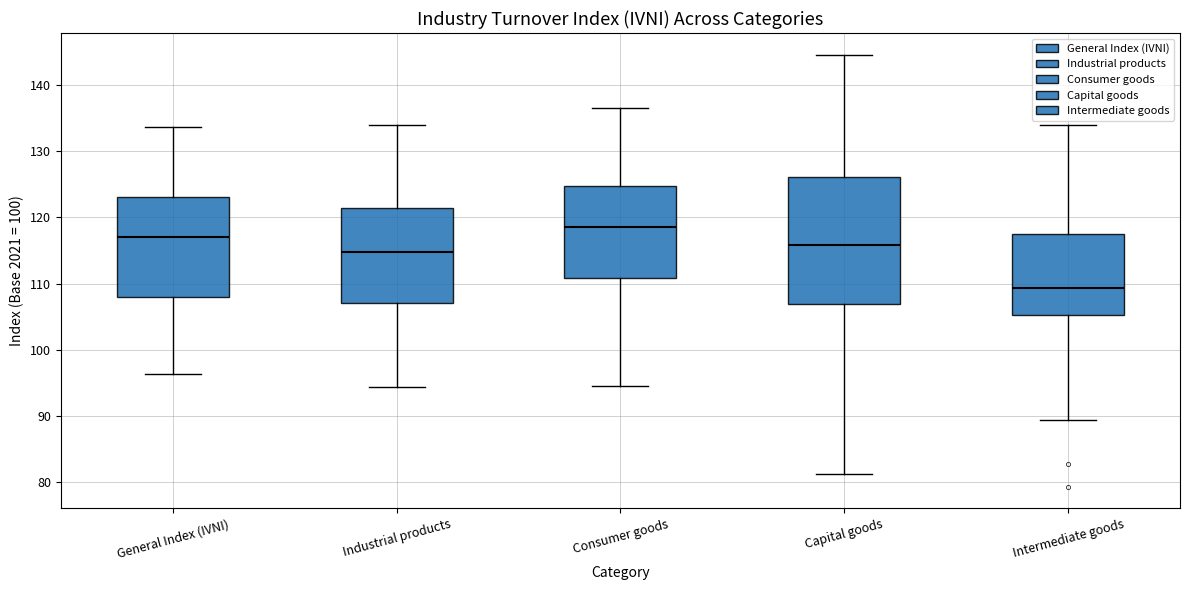

Reading left to right, read every box against the y-axis: the position of its median line, the range the box covers, and the ends of its whiskers. The values are not printed on the chart, so give them approximately, as read against the axis.

General Index (IVNI): median 117, box 108 to 123, whiskers 96 to 134
Industrial products: median 115, box 107 to 121, whiskers 94 to 134
Consumer goods: median 119, box 111 to 125, whiskers 95 to 137
Capital goods: median 116, box 107 to 126, whiskers 81 to 145
Intermediate goods: median 109, box 105 to 117, whiskers 89 to 134